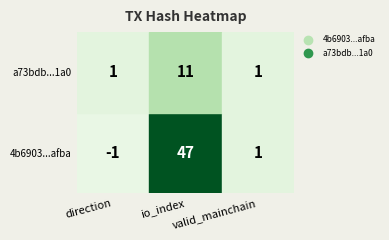

What is the difference between the highest and lowest values at 0?

2